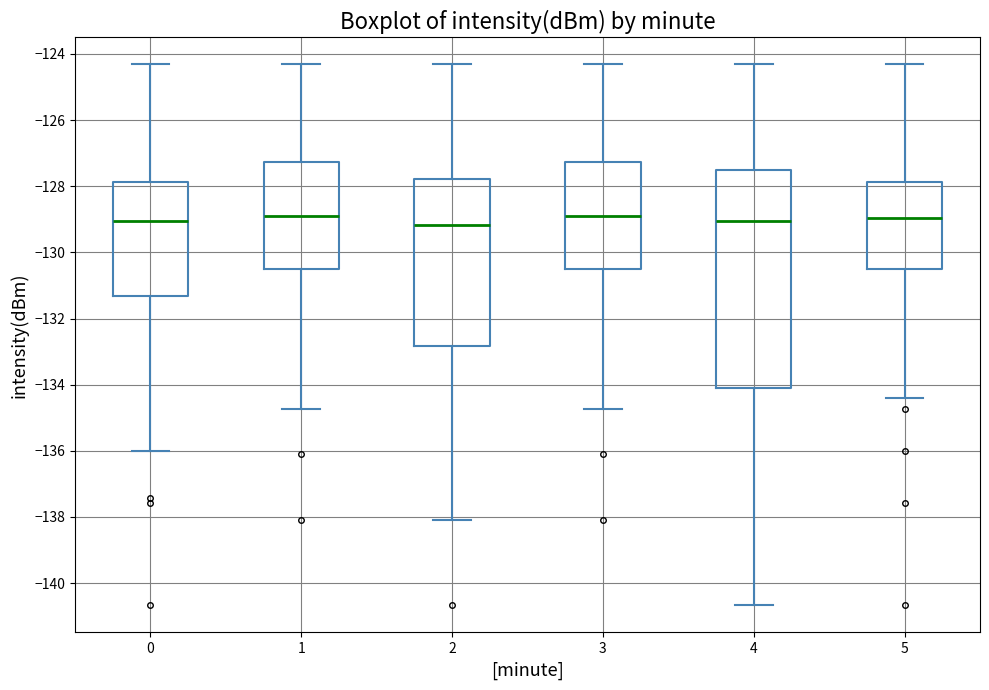

Comparing the boxes themselves (not the whiskers), which one is the tallest?

4